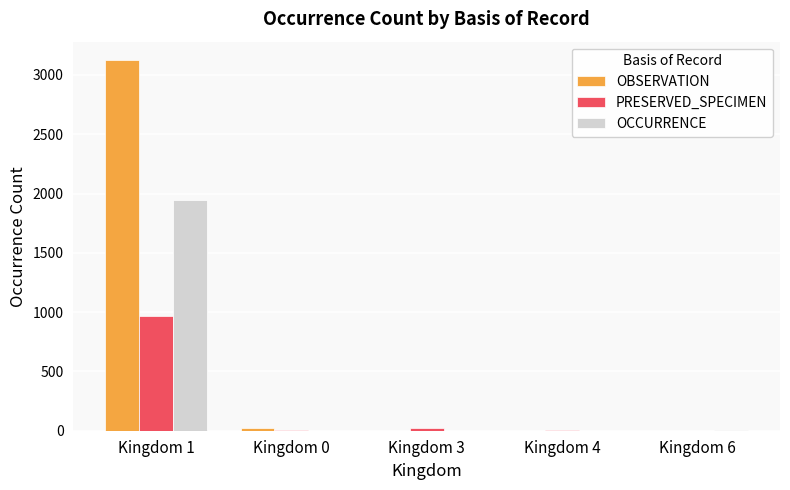

The OCCURRENCE series shows 1048 at Kingdom 0. True or false?

False